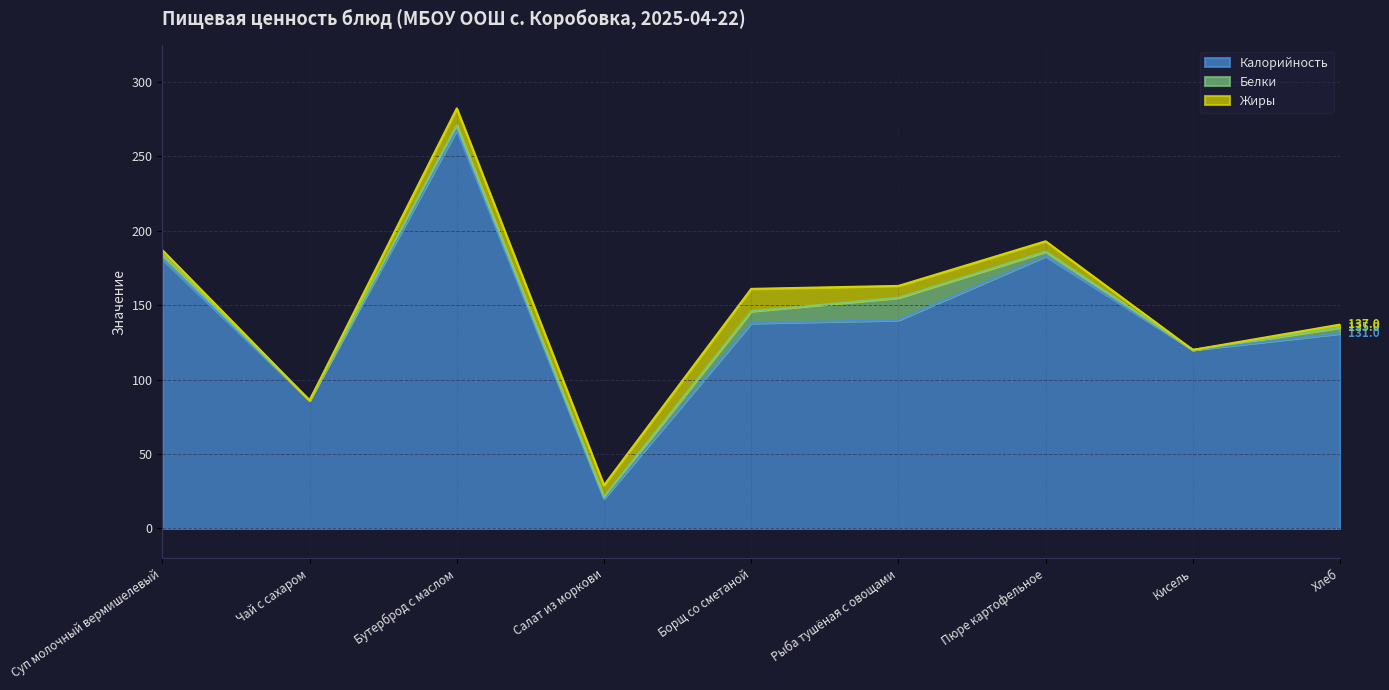

What value does the Жиры series have at Суп молочный вермишелевый?

3.0